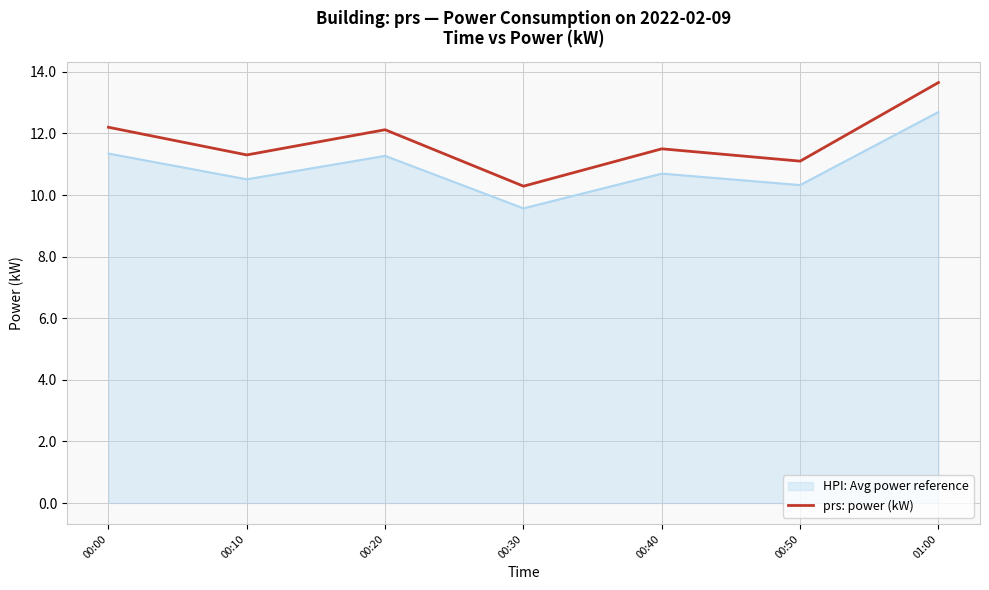

What position from the left is 00:20?

3